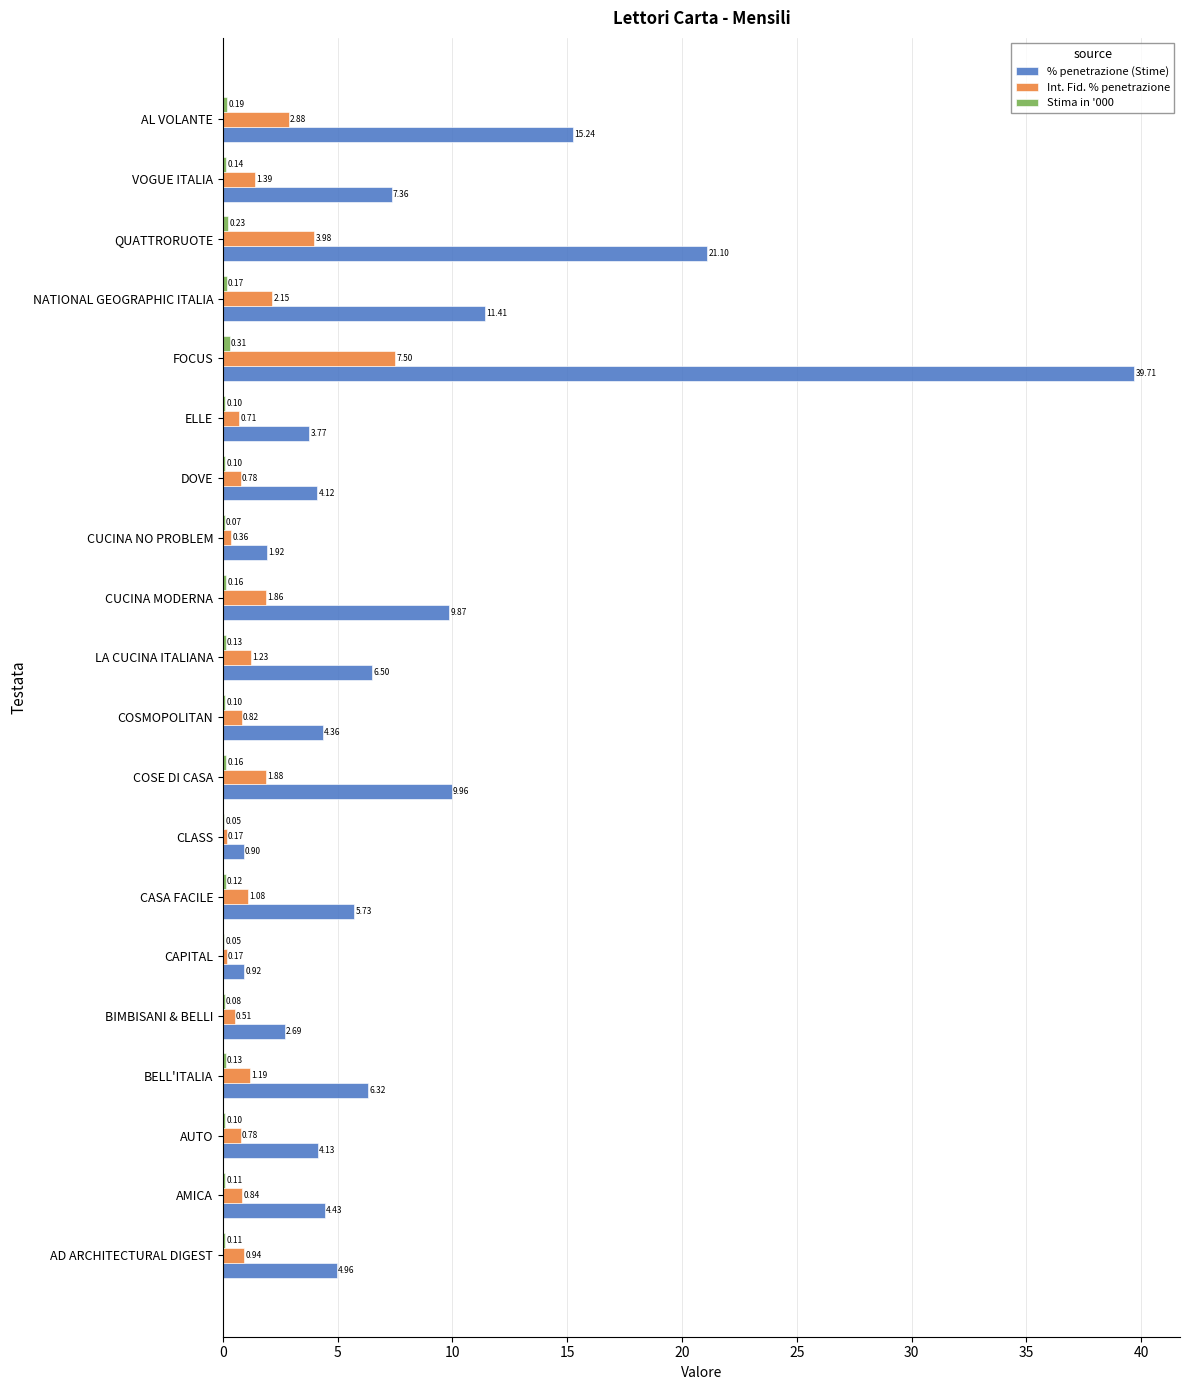

Which label corresponds to the largest value in the chart?

FOCUS